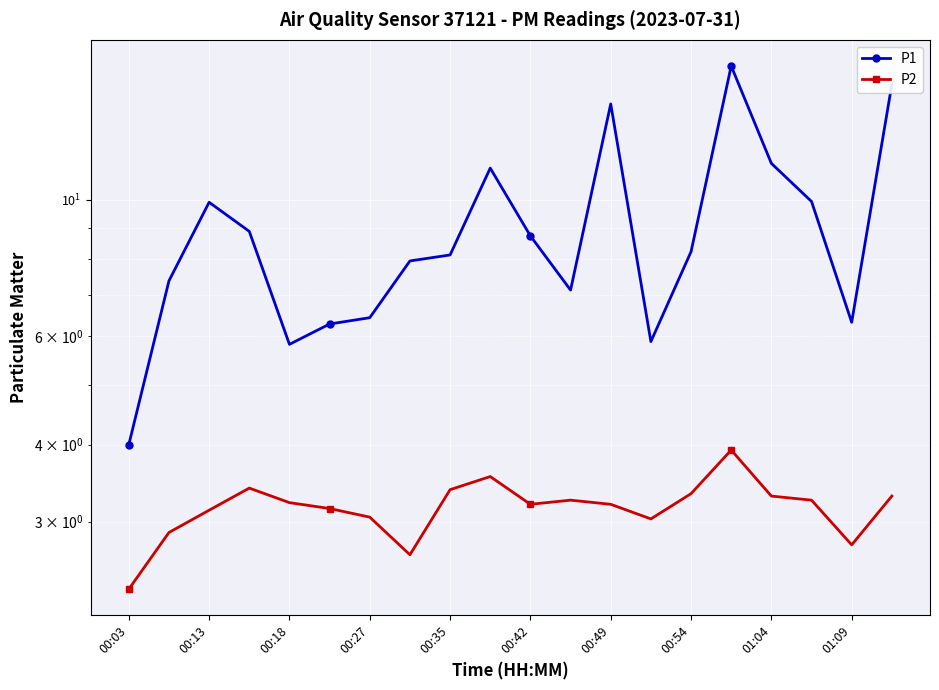

Is it true that P1 equals 2.3 at 00:13?

False